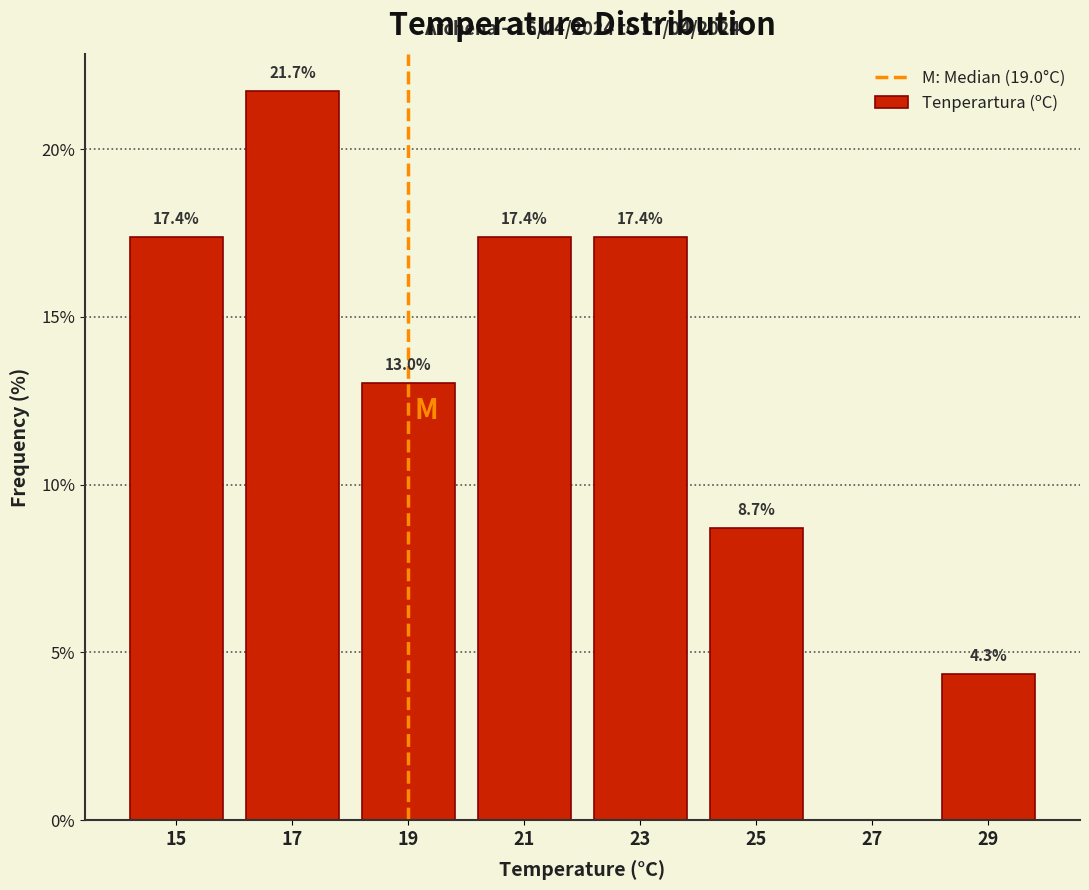

Over which range of the x-axis is the bar tallest?

16 to 18